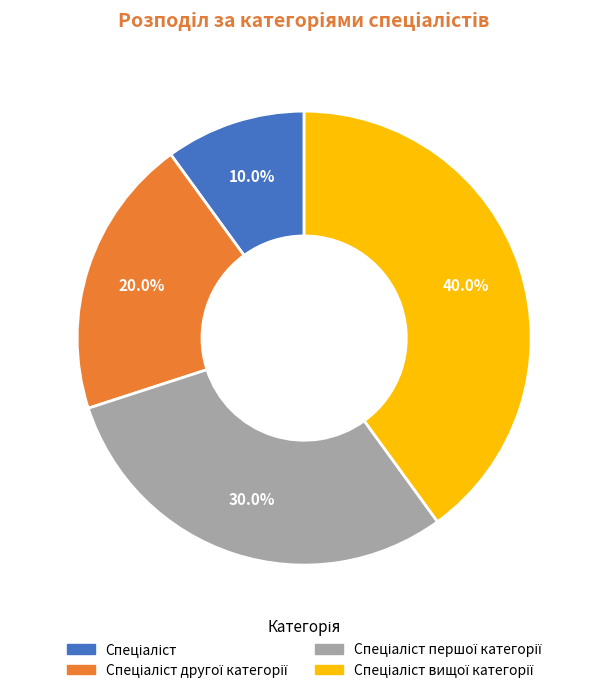

Is there any slice that represents more than half of the pie?

No